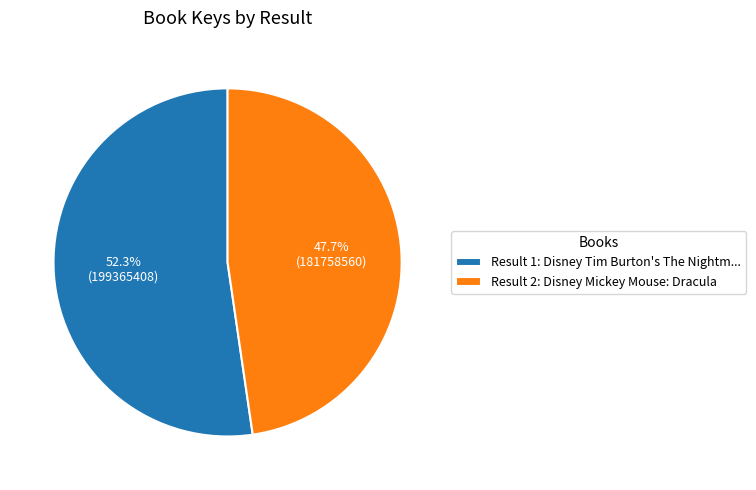

Does any single category account for the majority?

Yes